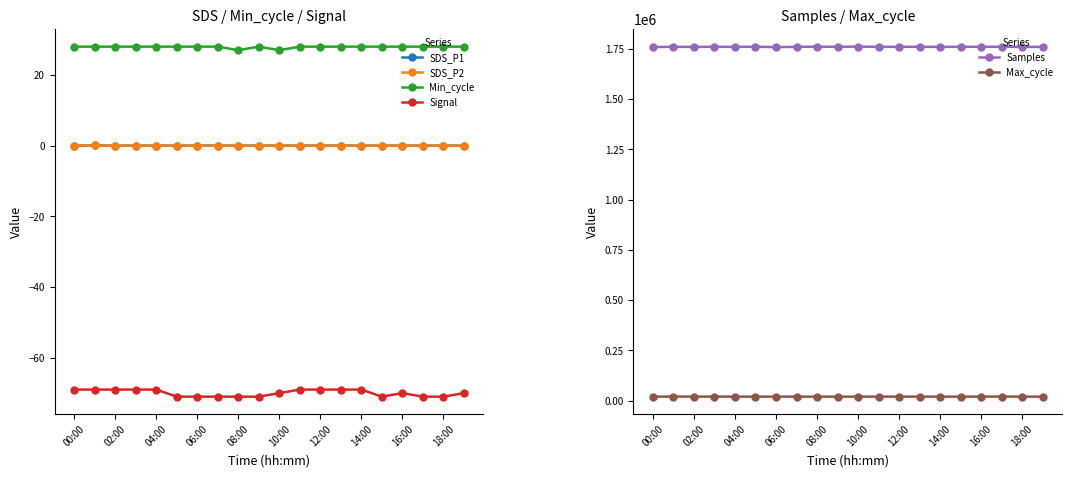

What is the greatest value displayed?

1761014.0